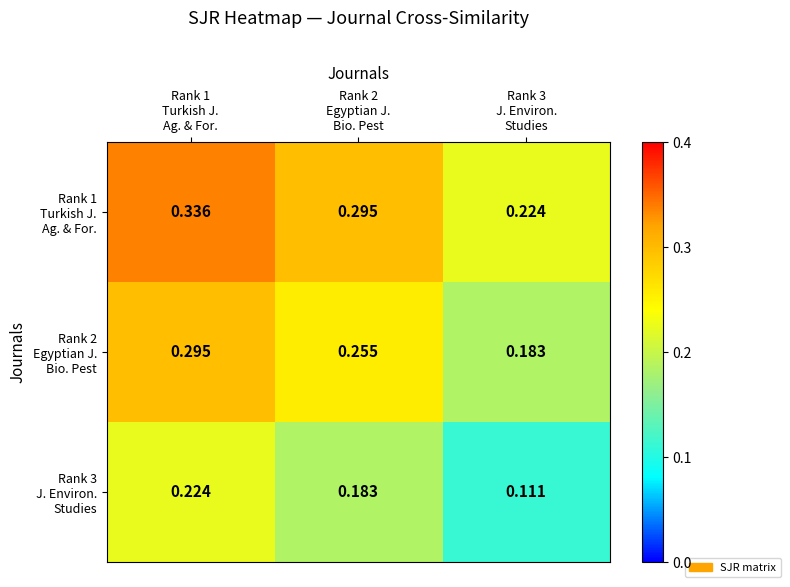

Which label corresponds to the smallest value in the chart?

Rank 3
J. Environ.
Studies